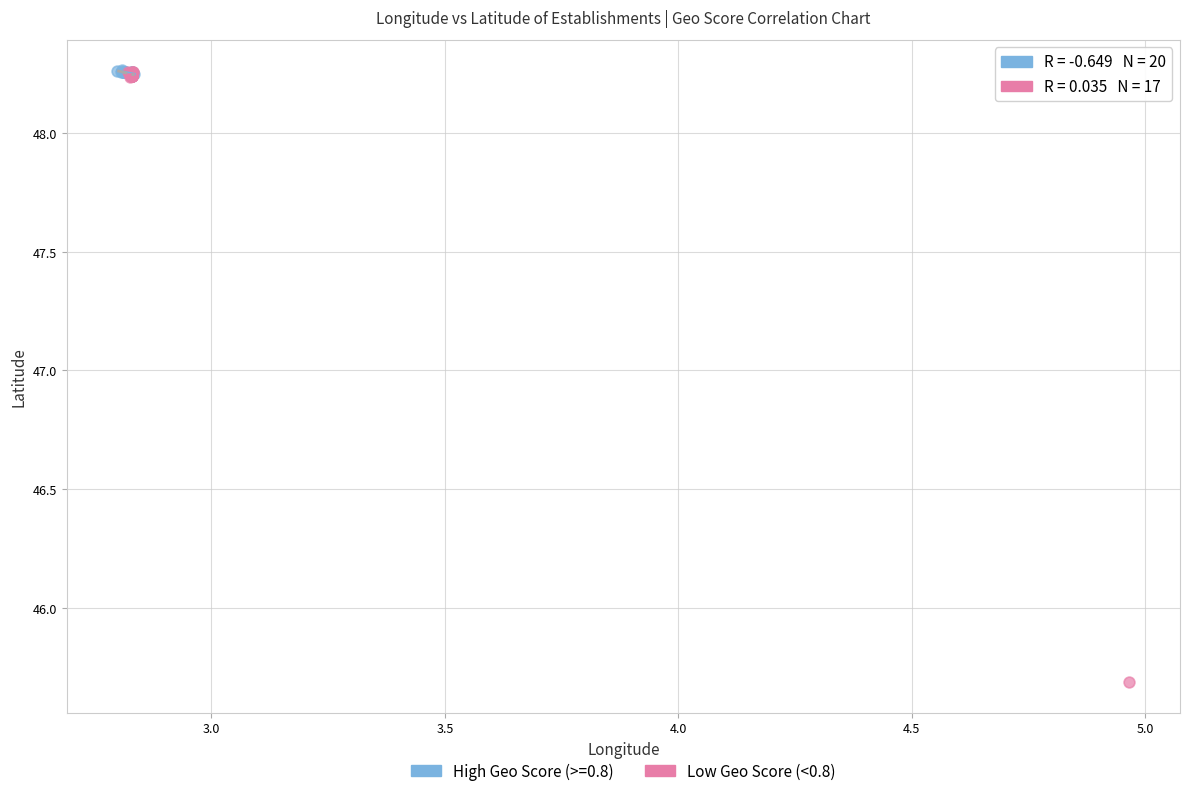

Which series has the widest spread of Y values?

Low Geo Score (<0.8)